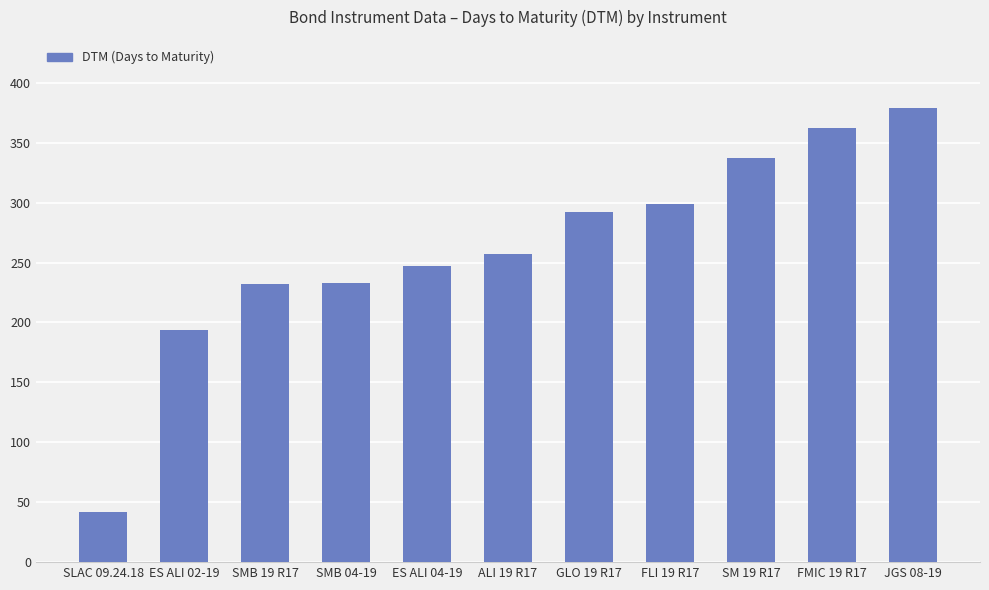

Between FLI 19 R17 and ES ALI 04-19, which is larger?

FLI 19 R17